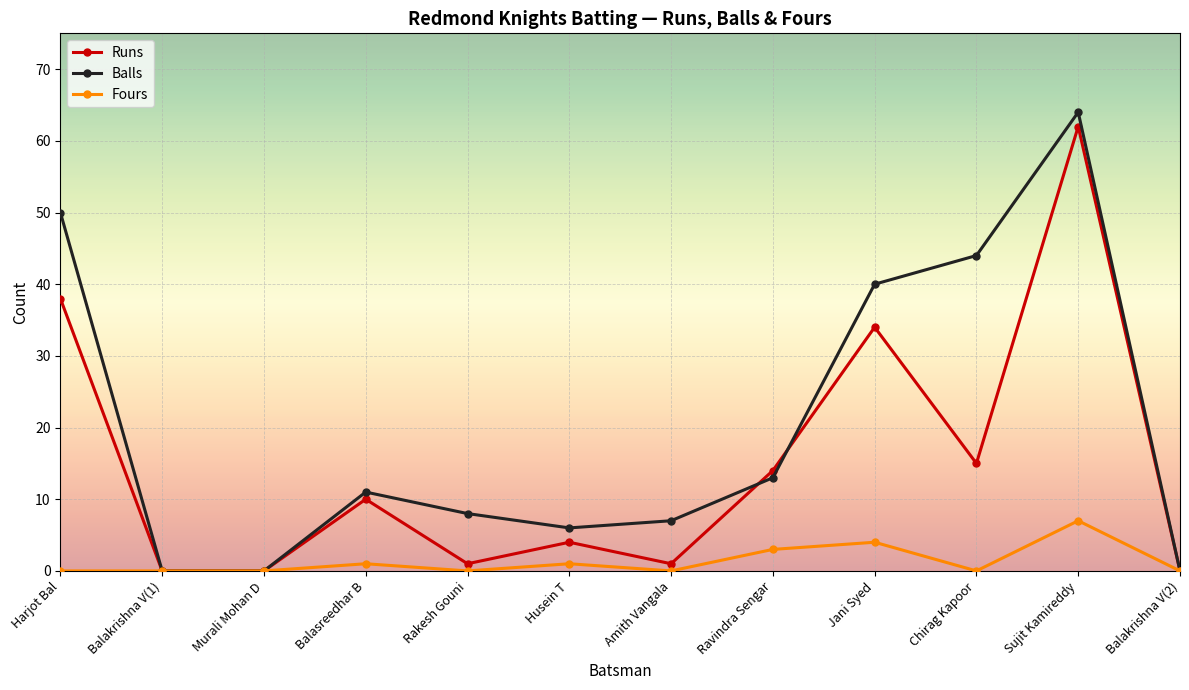

What position from the left is Balakrishna V(1)?

2